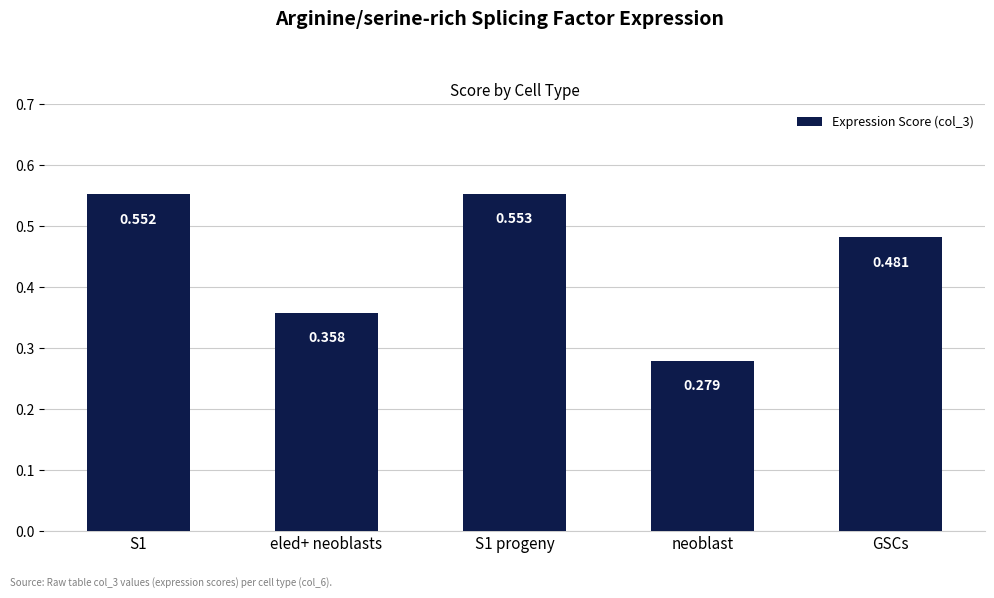

Is it true that the value at S1 progeny is 0.8?

False